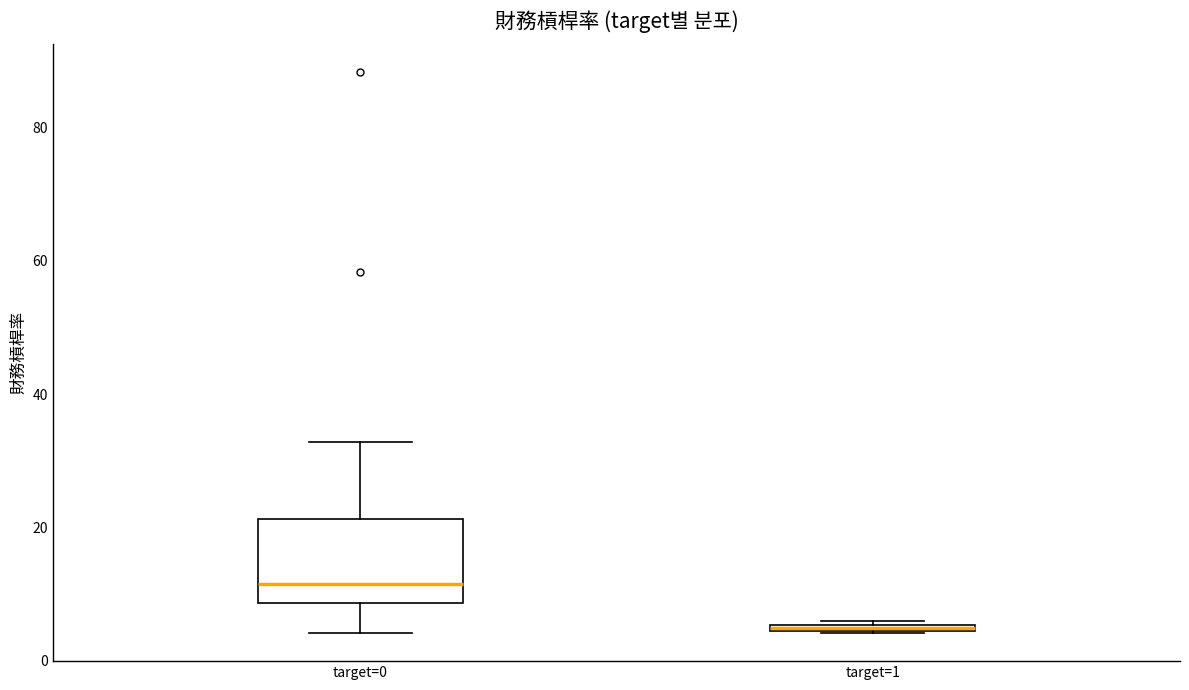

Where does the upper whisker of the box for target=0 end on the y-axis? The values are not printed on the chart, so give them approximately, as read against the axis.

32